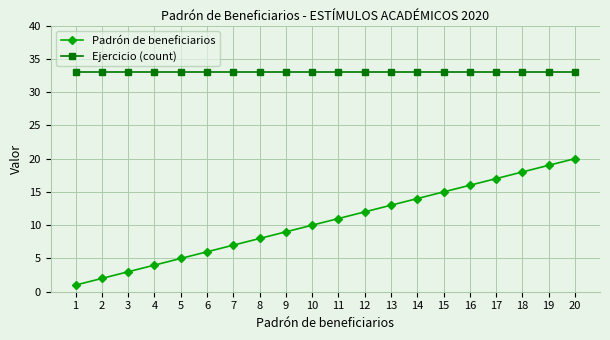

What is the greatest value displayed?

33